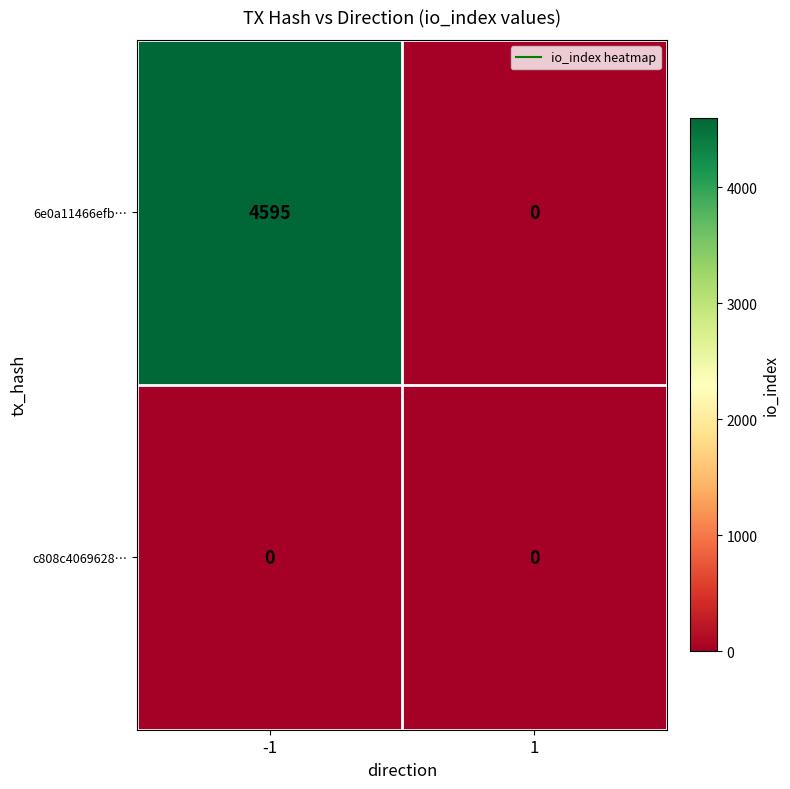

What is the sum of all 6e0a11466efb… values?

4595